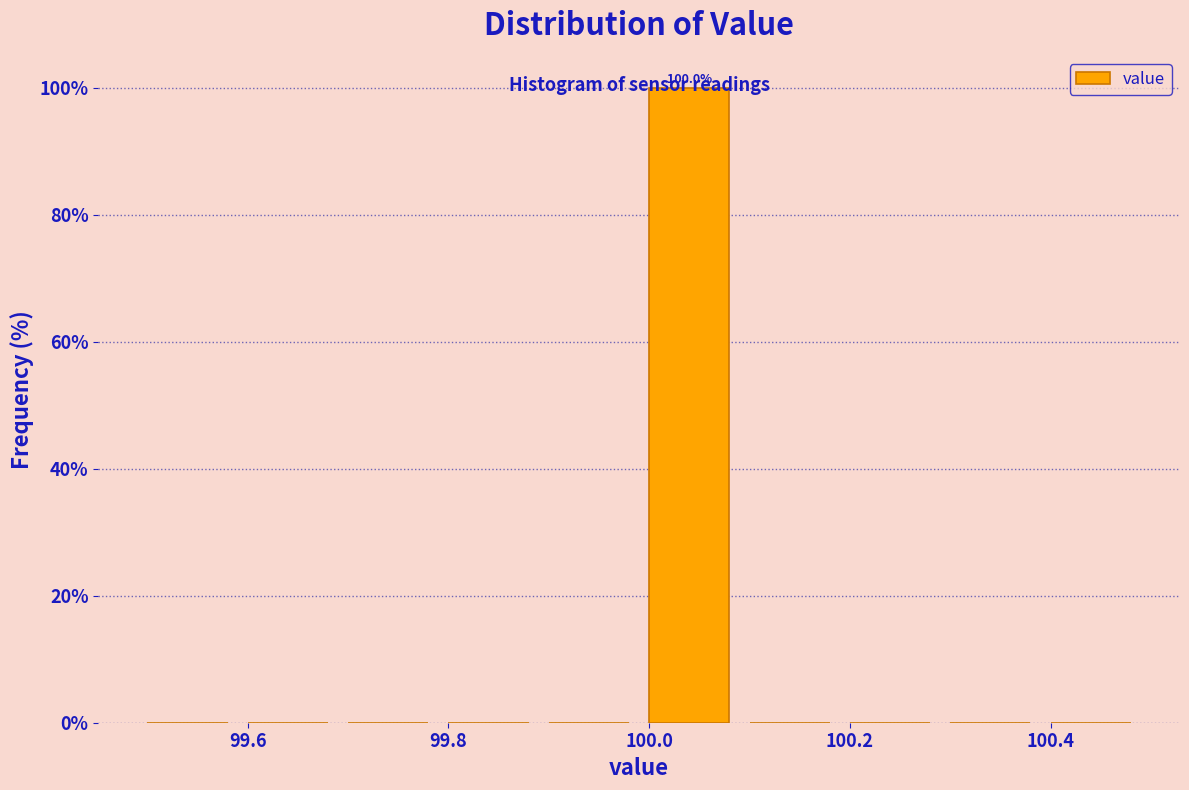

Over which range of the x-axis is the bar tallest?

99.99 to 100.09